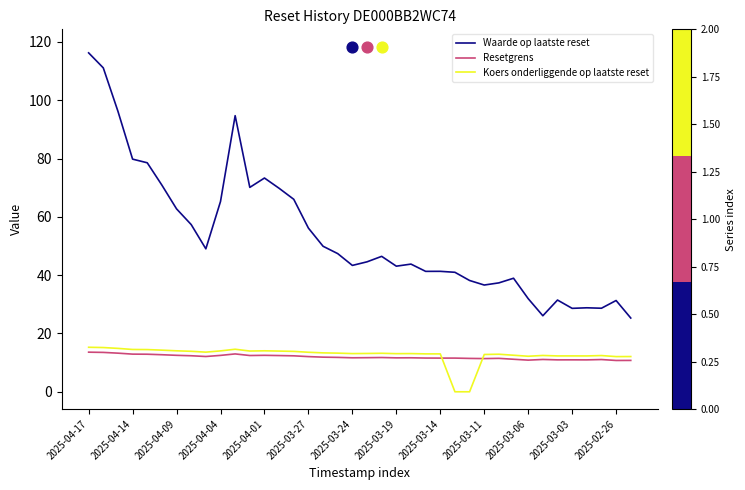

Which series has the widest spread of Y values?

Waarde op laatste reset